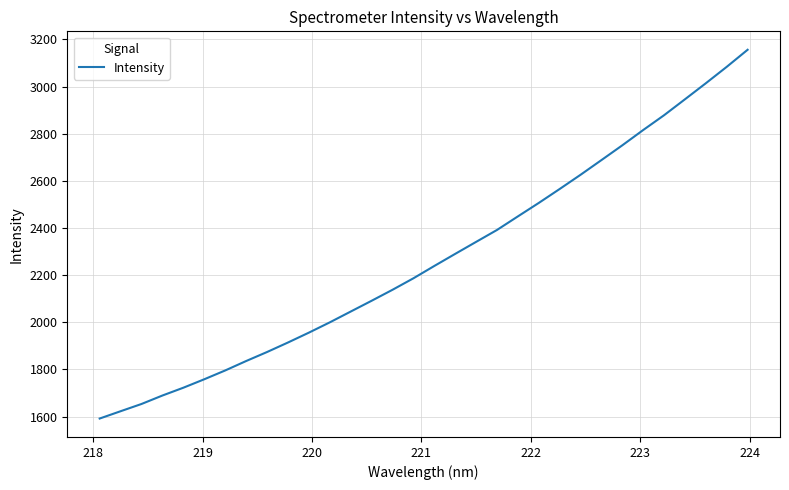

What is the difference between the maximum and minimum values?

1564.5